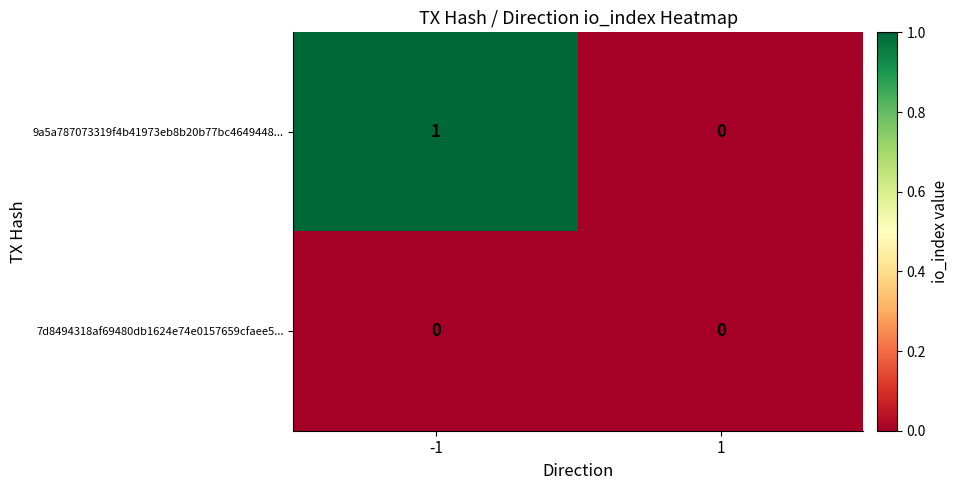

What is the total value across all series at -1?

1